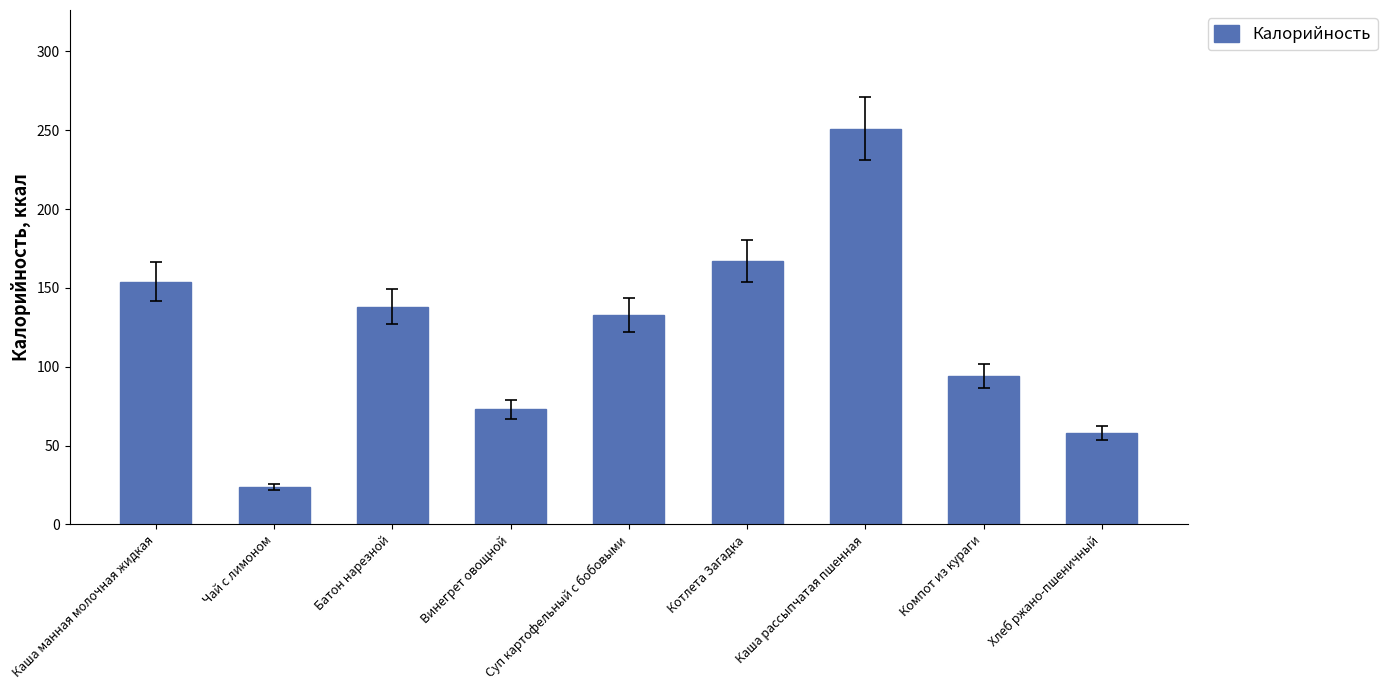

What is the average value?

121